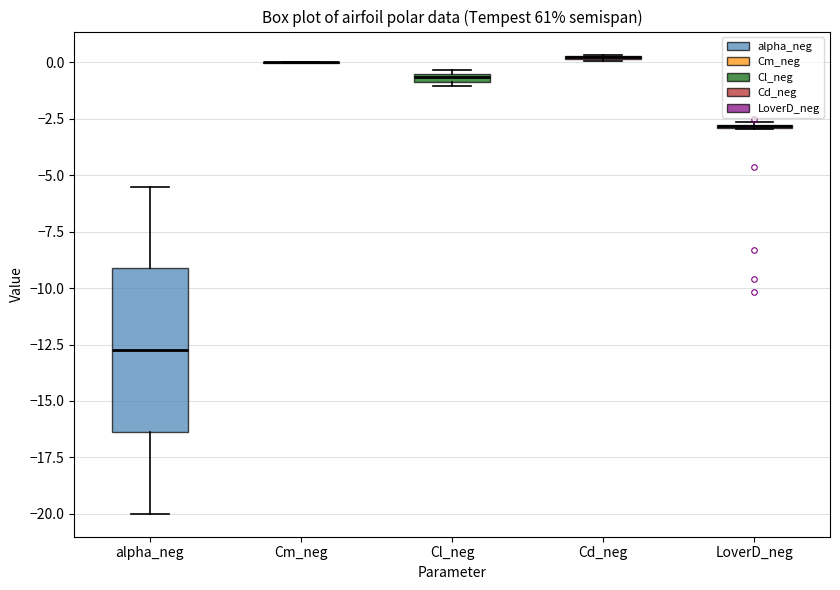

Which box is the tallest, from its lower edge to its upper edge?

alpha_neg